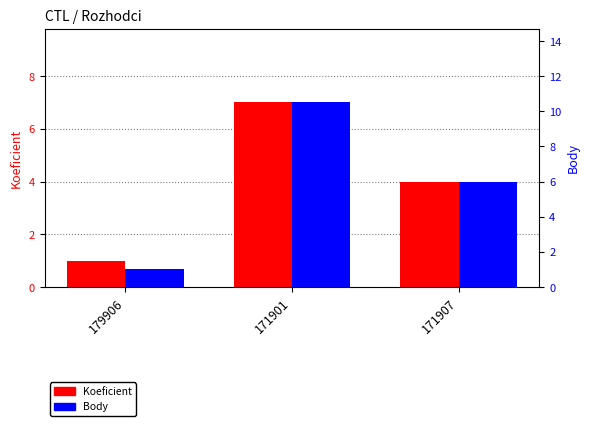

Is it true that Koeficient equals 7.0 at 171901?

True